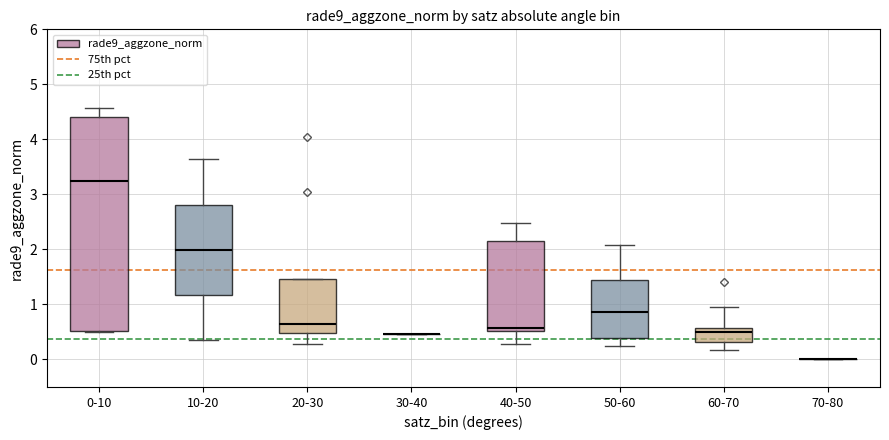

Where is the lower edge of the box for 0-10 on the y-axis? The values are not printed on the chart, so give them approximately, as read against the axis.

0.5